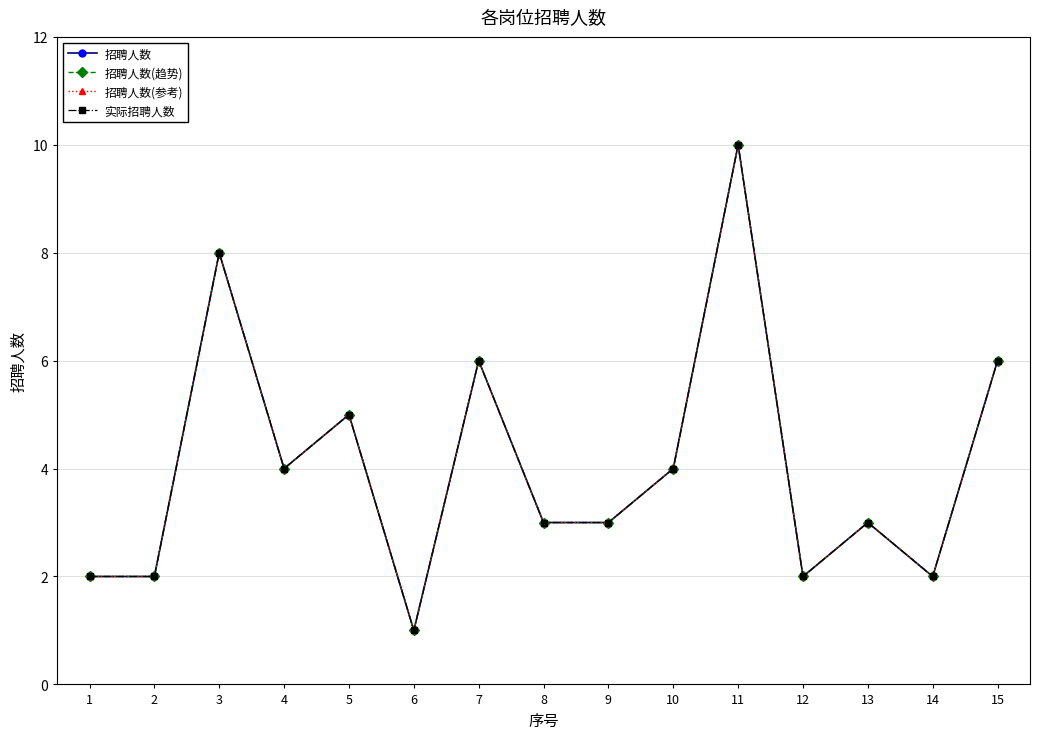

Is this an area chart (filled region under the line)?

No